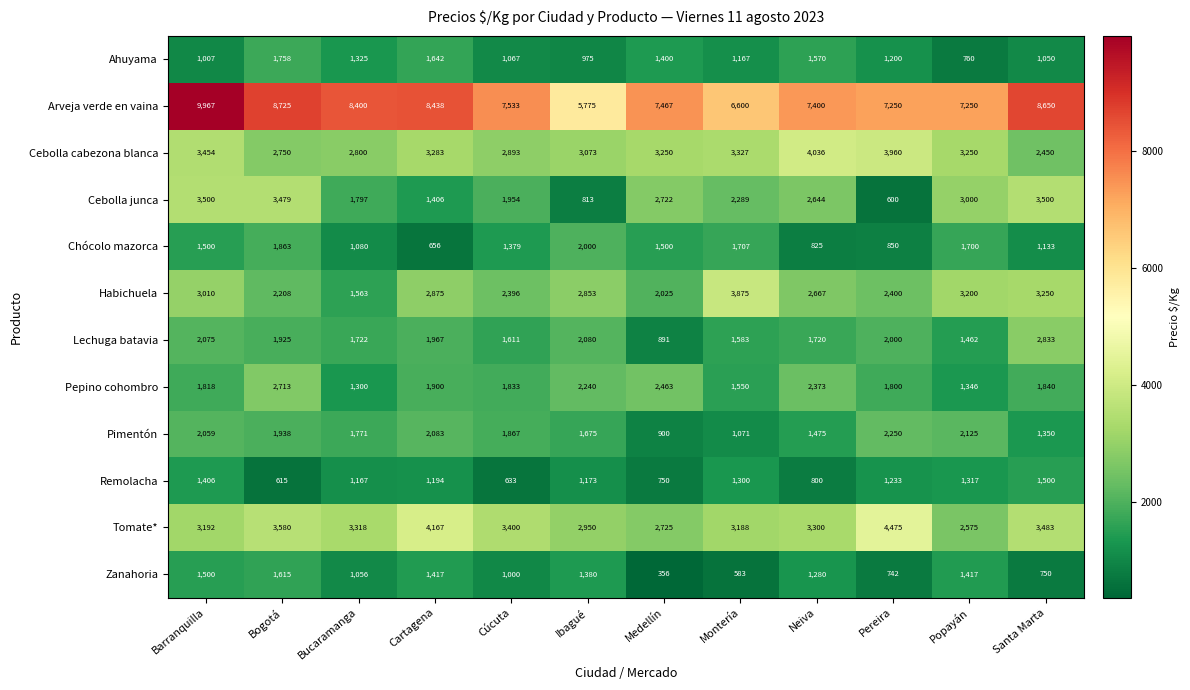

How many series are shown in this chart?

12